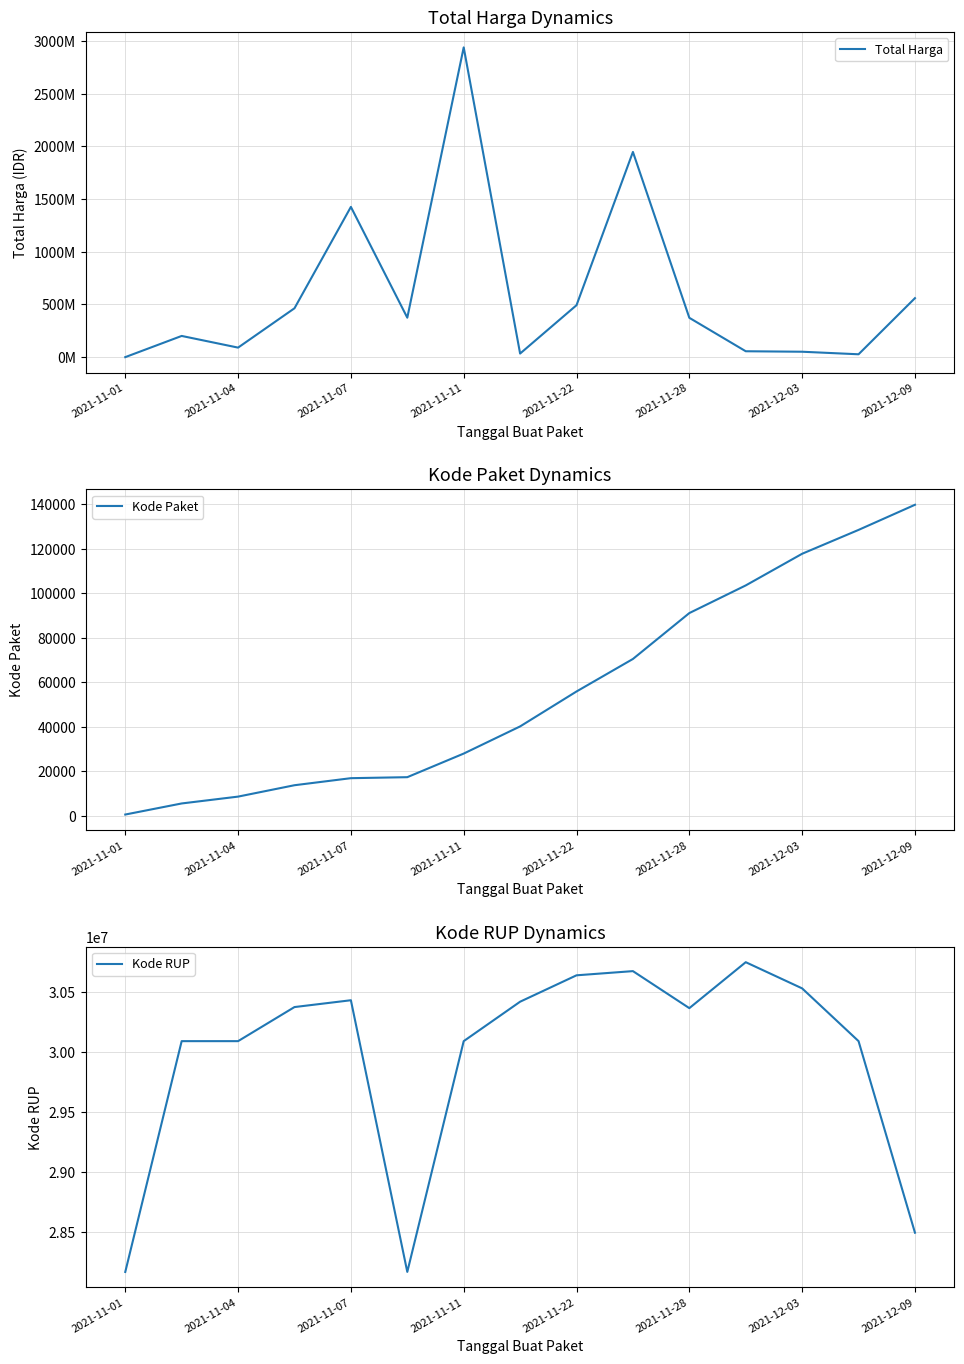

What is the difference between the second highest and minimum values in the Total Harga series?

1946993500